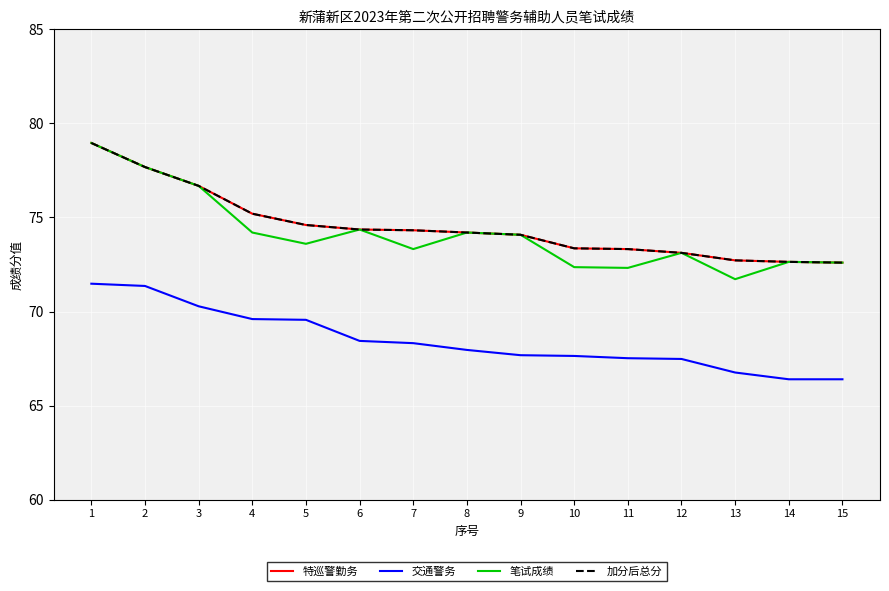

Is this an area chart (filled region under the line)?

No